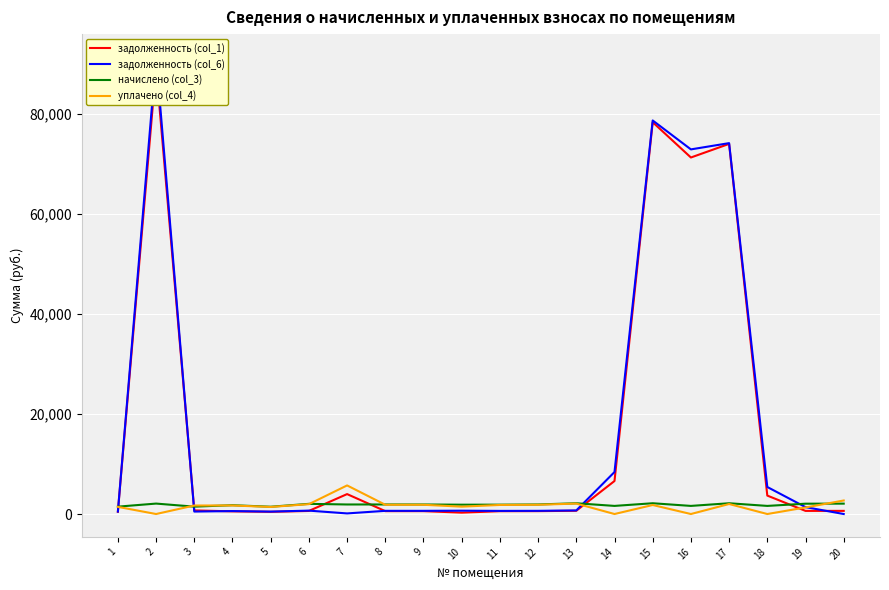

What is the total value across all series at 12?

4973.1